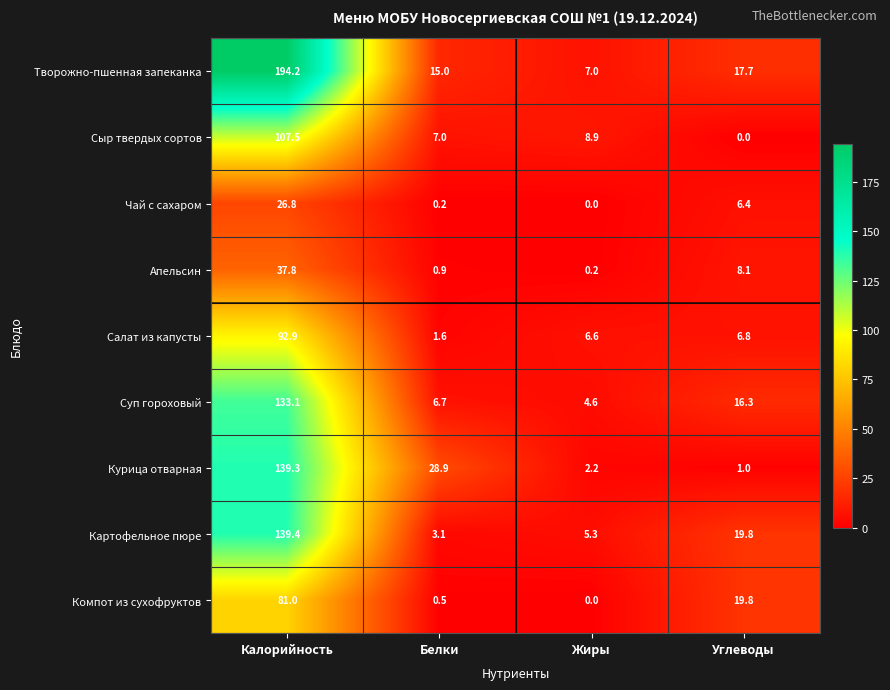

What is the sum of the Картофельное пюре values at Белки and Углеводы?

22.9